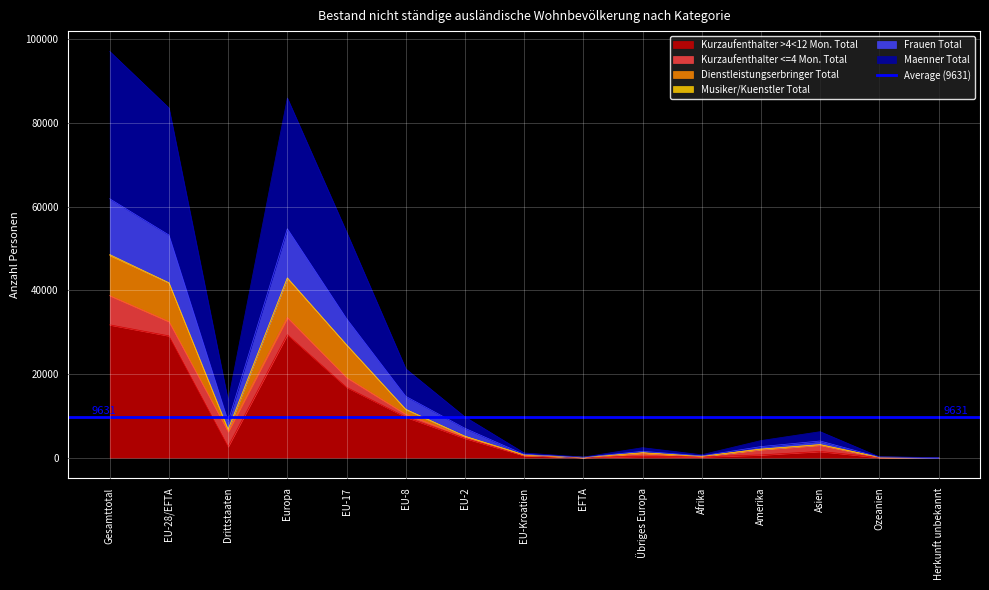

What value does the Dienstleistungserbringer Total series have at Afrika?

684